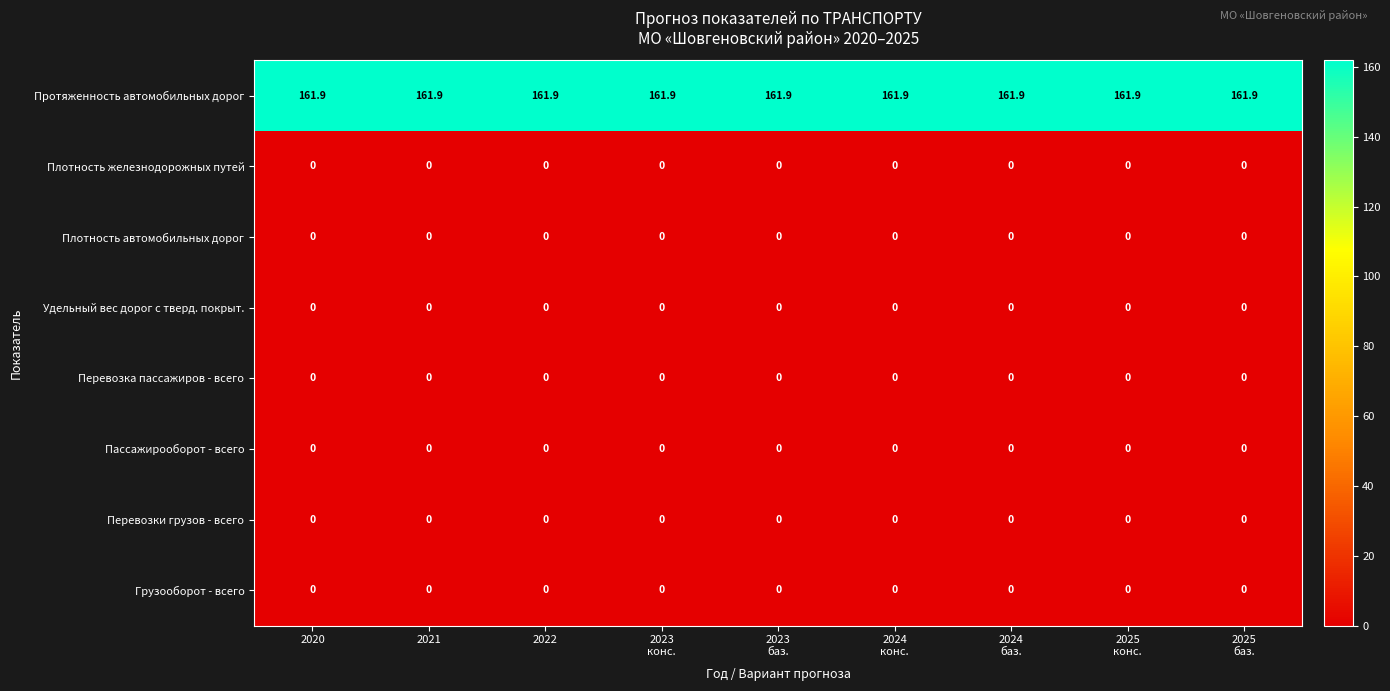

What is the difference between the highest and lowest values at 2021?

161.9